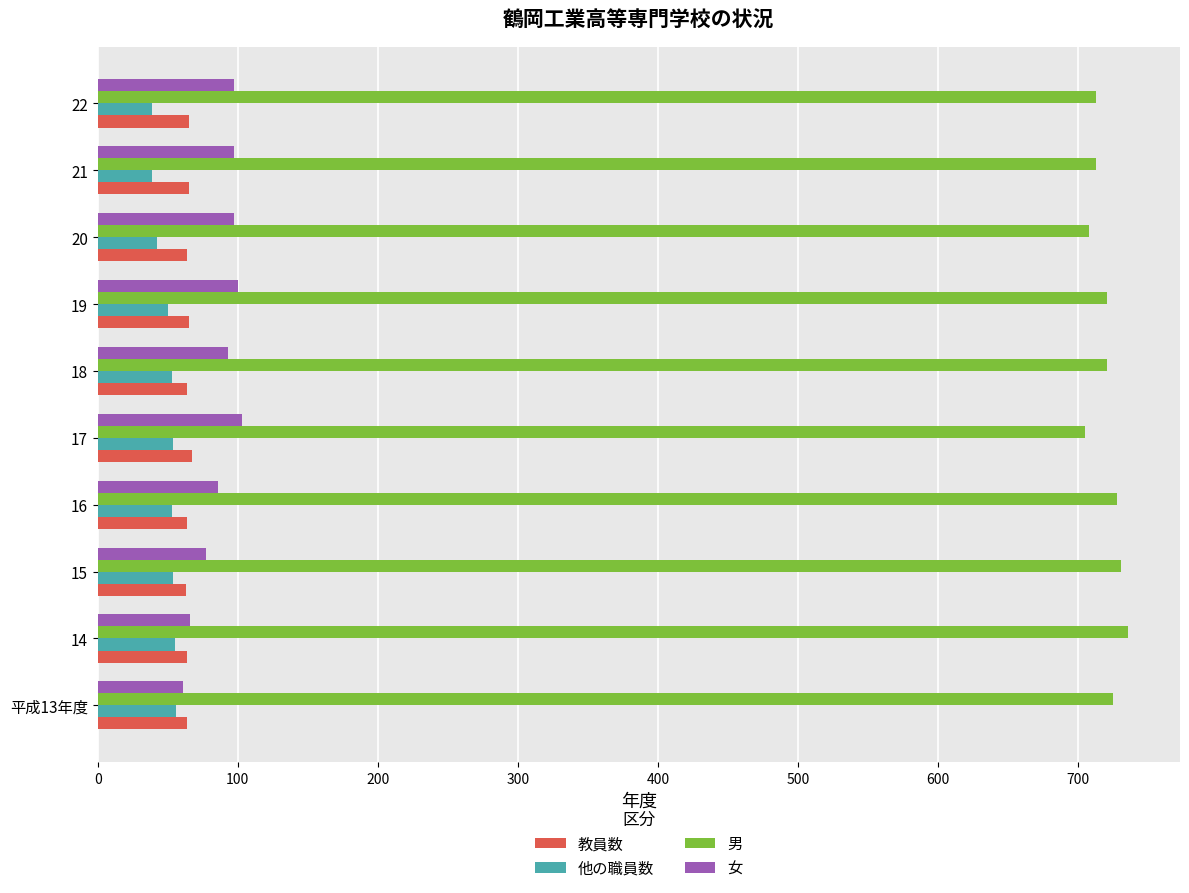

What is the average value of the 他の職員数 series?

50